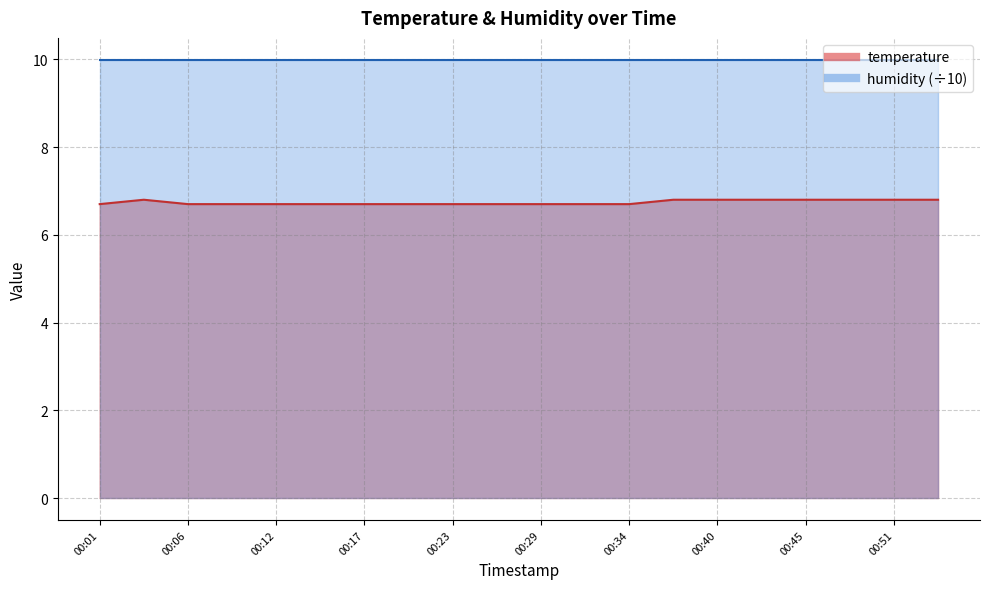

Where is the data nearest to the value 6?

00:01